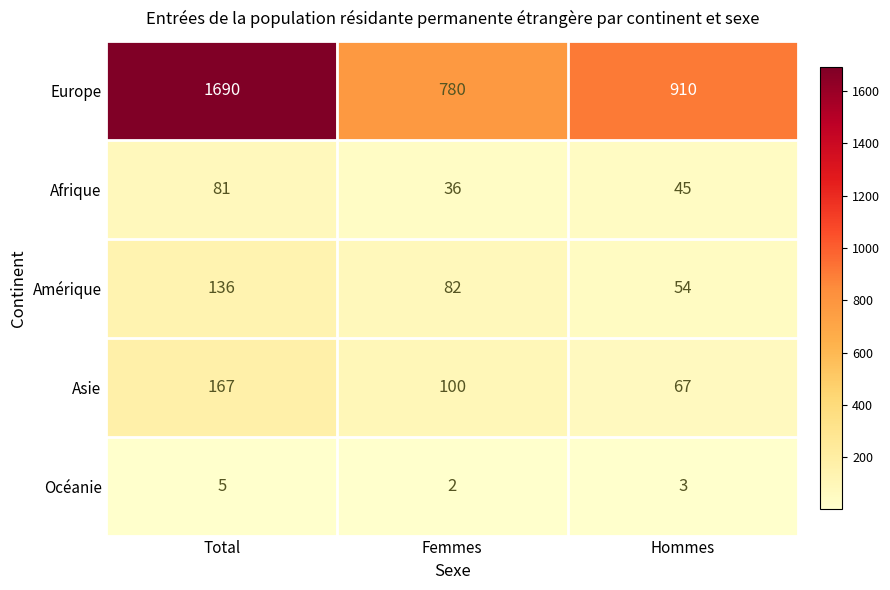

Reading left to right, transcribe all the data shown in this chart.

Europe: Total=1690	Femmes=780	Hommes=910
Afrique: Total=81	Femmes=36	Hommes=45
Amérique: Total=136	Femmes=82	Hommes=54
Asie: Total=167	Femmes=100	Hommes=67
Océanie: Total=5	Femmes=2	Hommes=3